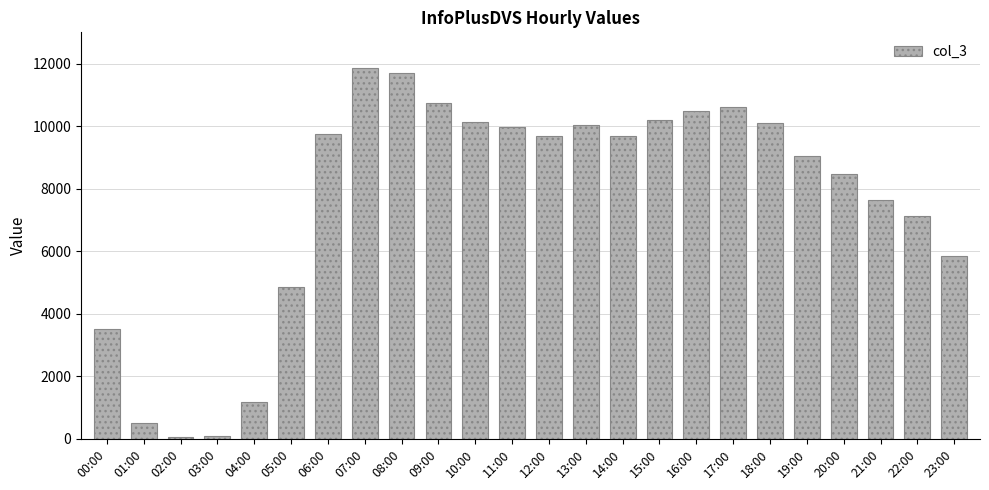

What is the maximum value shown in the chart?

11851